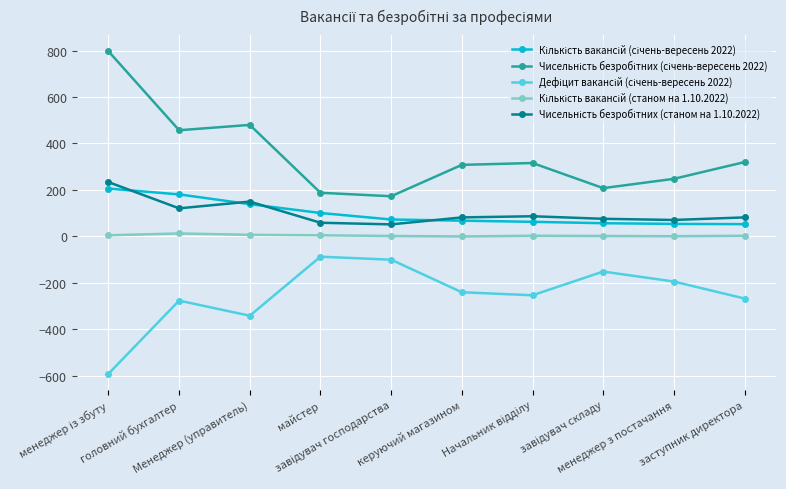

What is the smallest value displayed?

-591